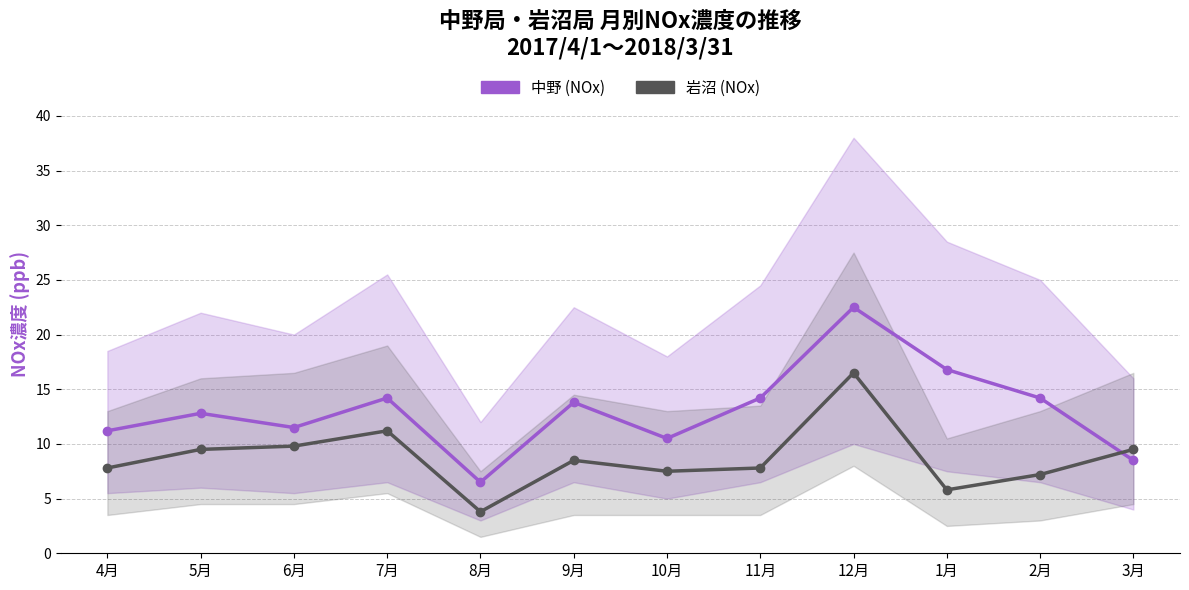

What is the average value of the 中野 (NOx) series?

13.1